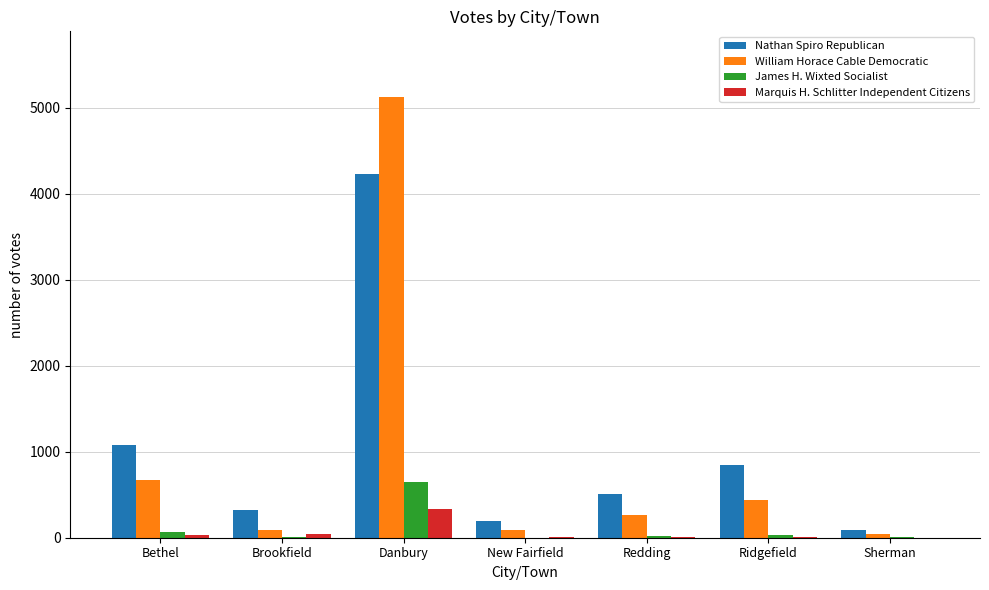

How many series are shown in this chart?

4